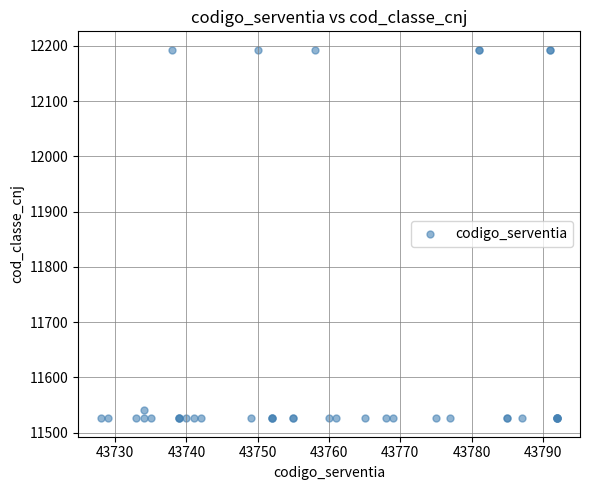

What Y value in the scatter plot is closest to 11859?

11541